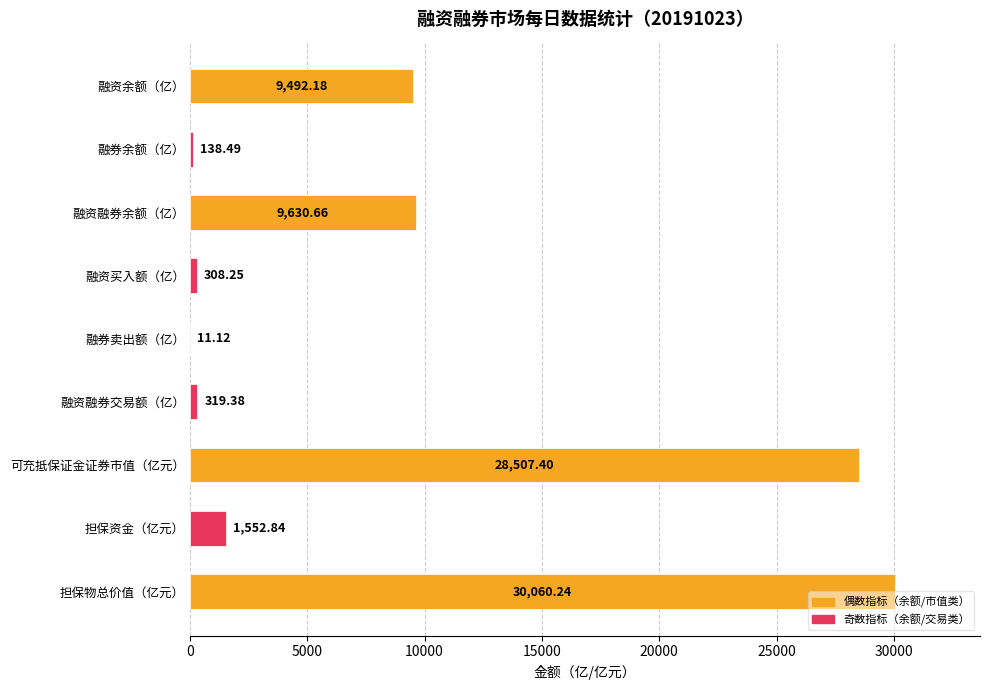

What is the sum of all values?

80020.6